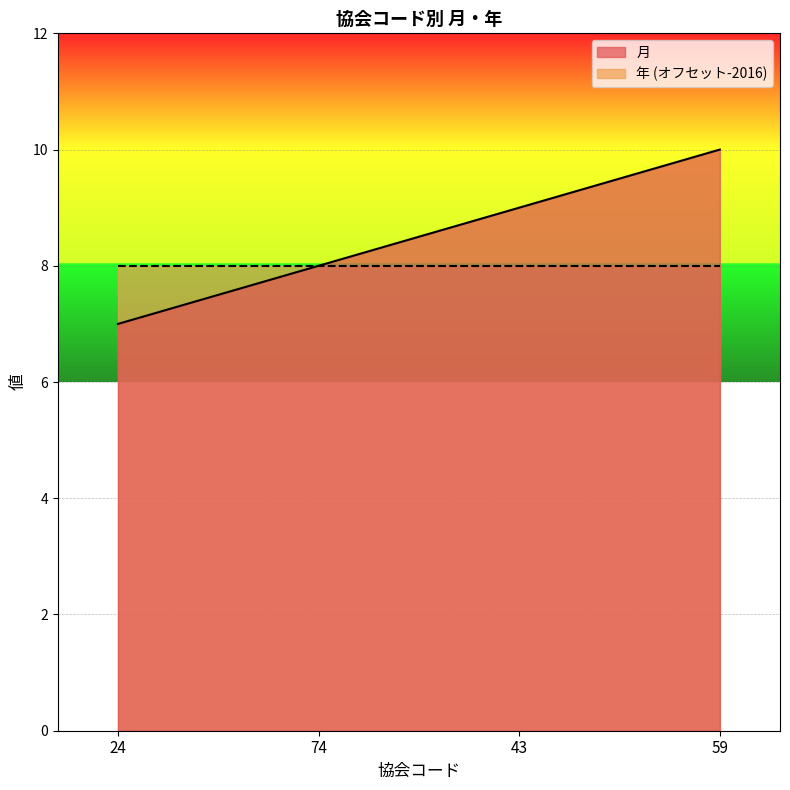

Count the number of values greater than 9.

1